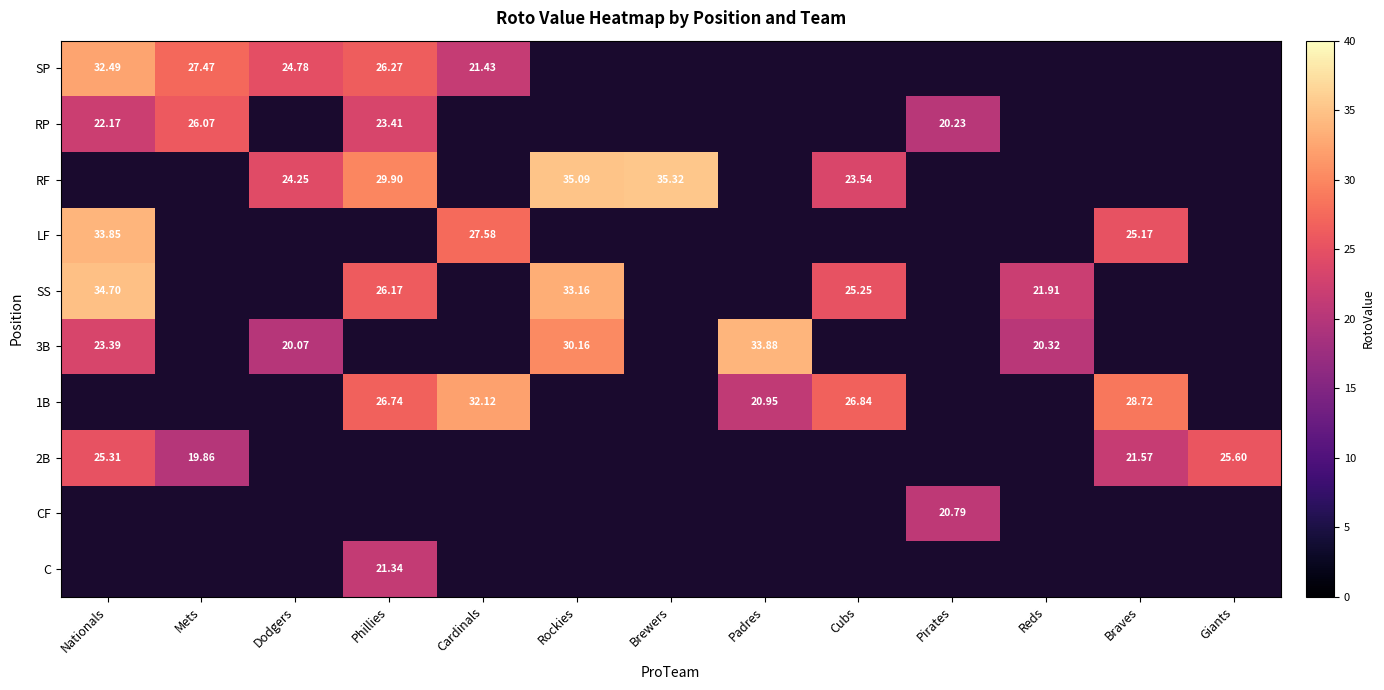

At which category is the sum across all series the highest?

Nationals